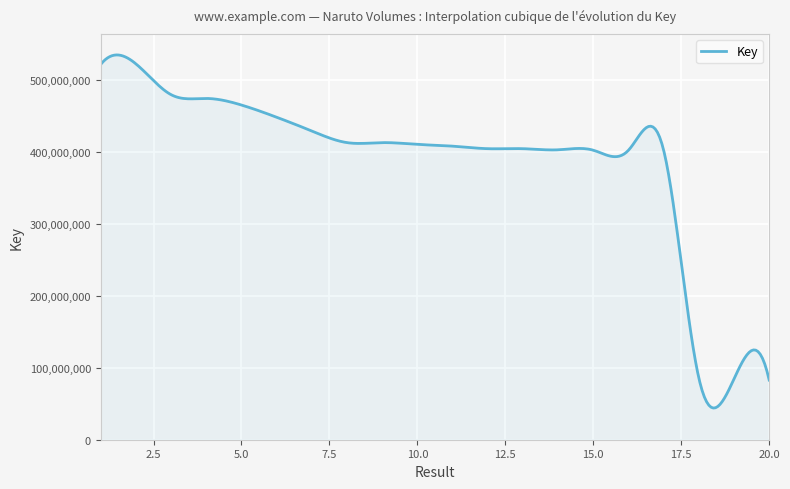

What is the maximum value shown in the chart?

534314038.7